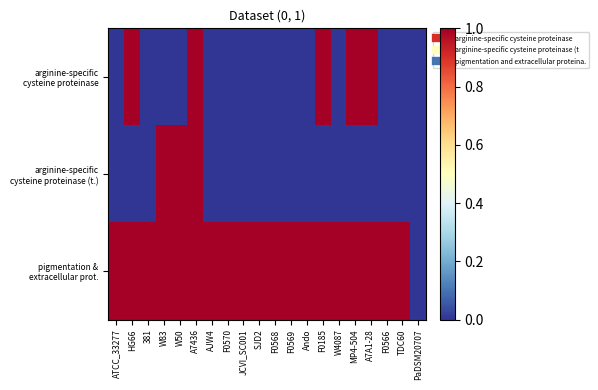

How many series are shown in this chart?

3